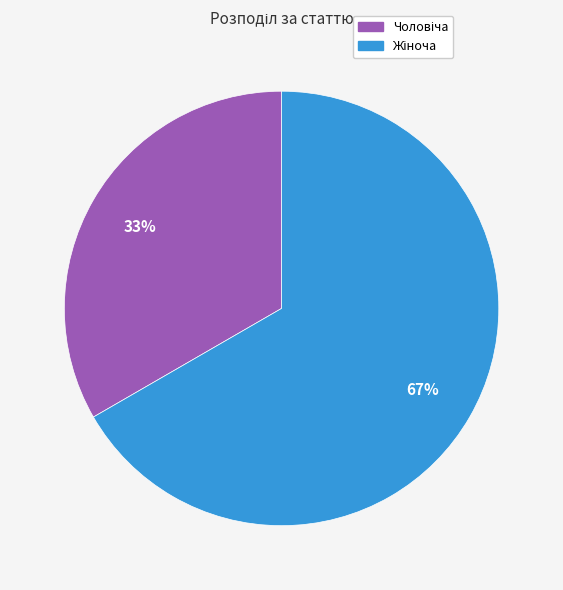

Is there a majority slice in this chart?

Yes